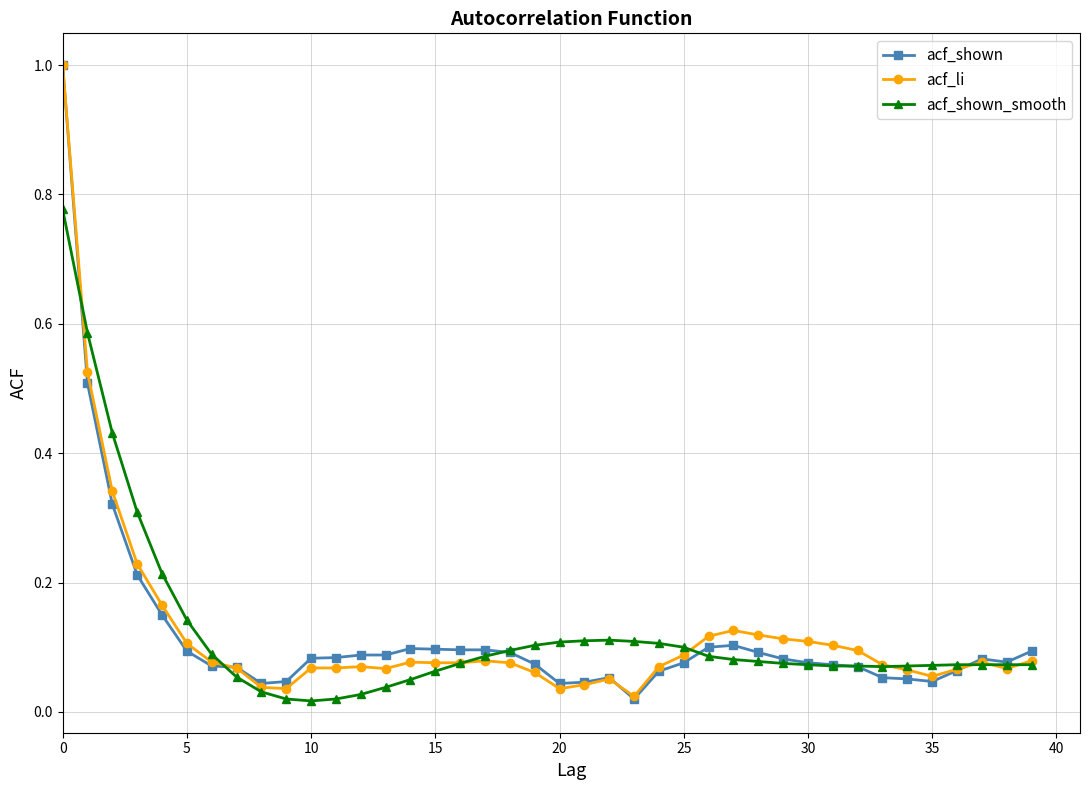

What is the highest value of the acf_li series?

1.0